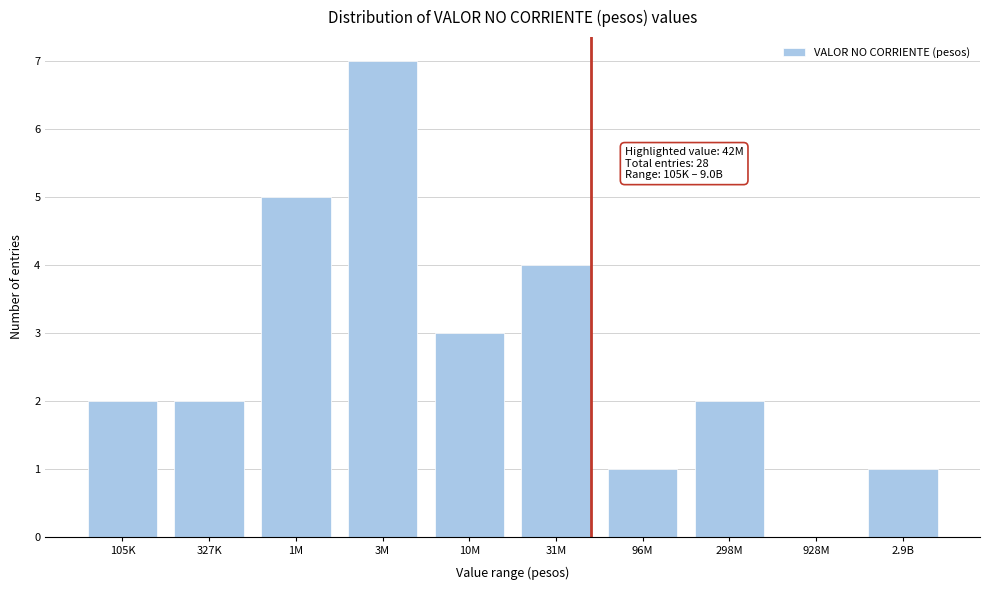

Reading left to right, transcribe all the data shown in this chart.

105K=2	327K=2	1M=5	3M=7	10M=3	31M=4	96M=1	298M=2	928M=0	2.9B=1